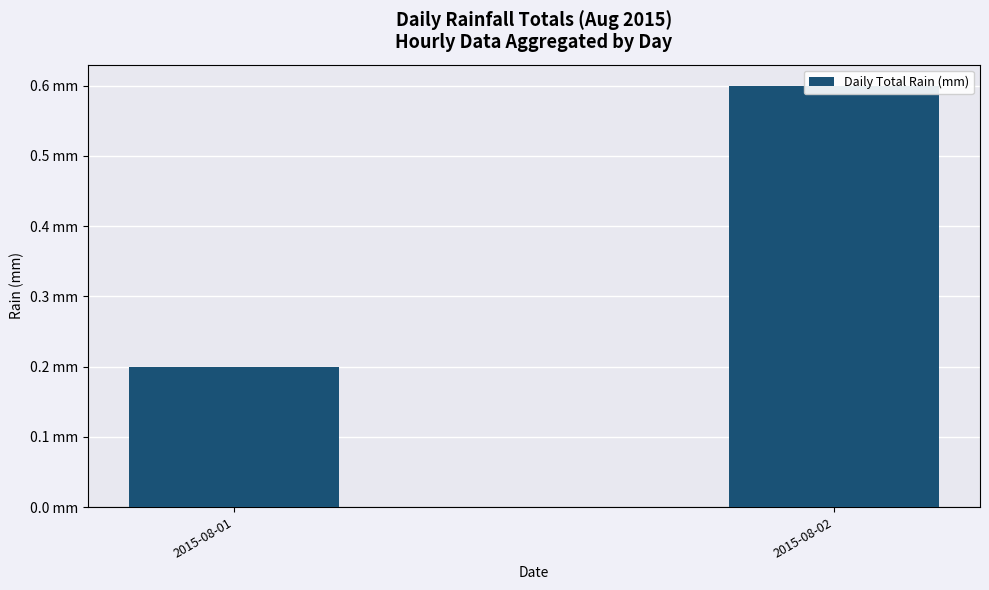

What is the greatest value displayed?

0.6